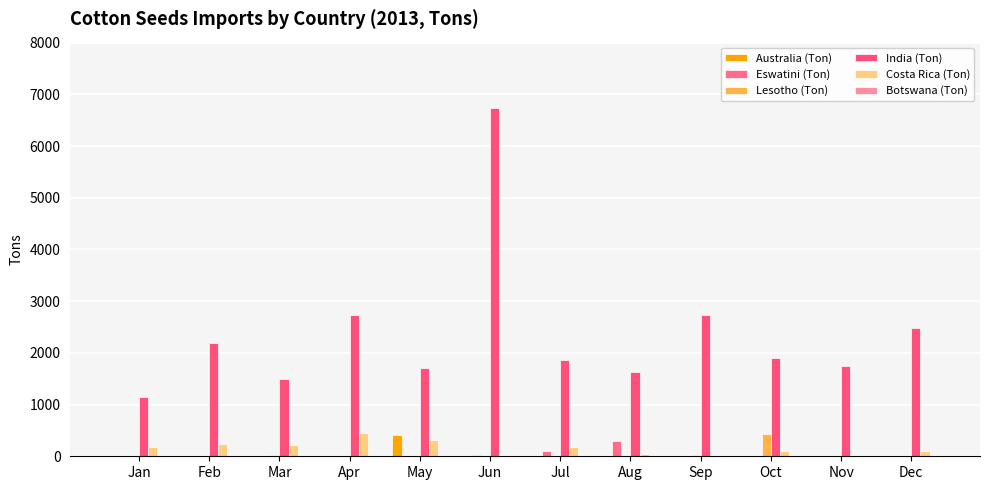

Which series has the largest range (max minus min)?

India (Ton)